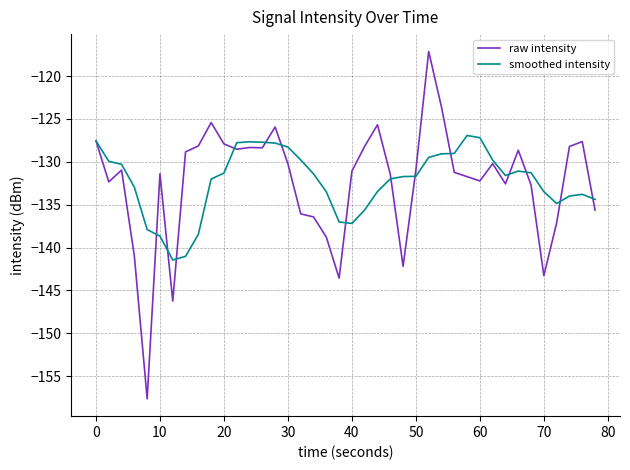

Which series has the widest spread of values?

raw intensity